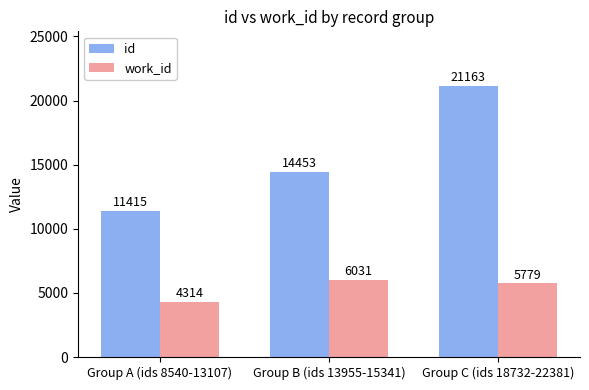

At Group B (ids 13955-15341), list the series in order from largest to smallest.

id, work_id